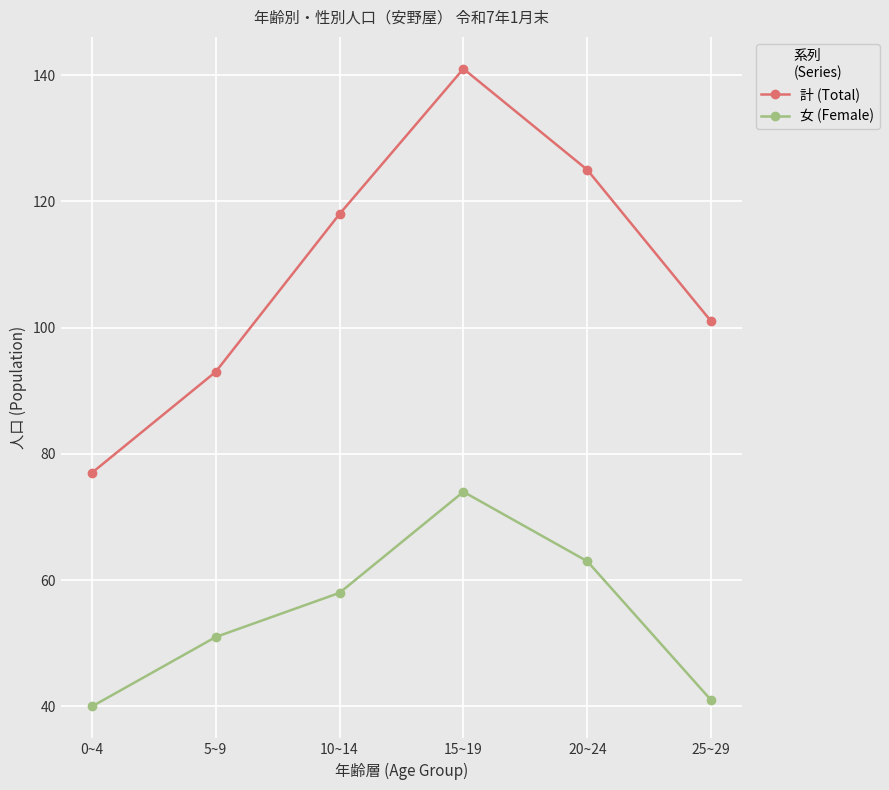

Reading left to right, extract all data points from this chart.

計 (Total): 77	93	118	141	125	101
女 (Female): 40	51	58	74	63	41